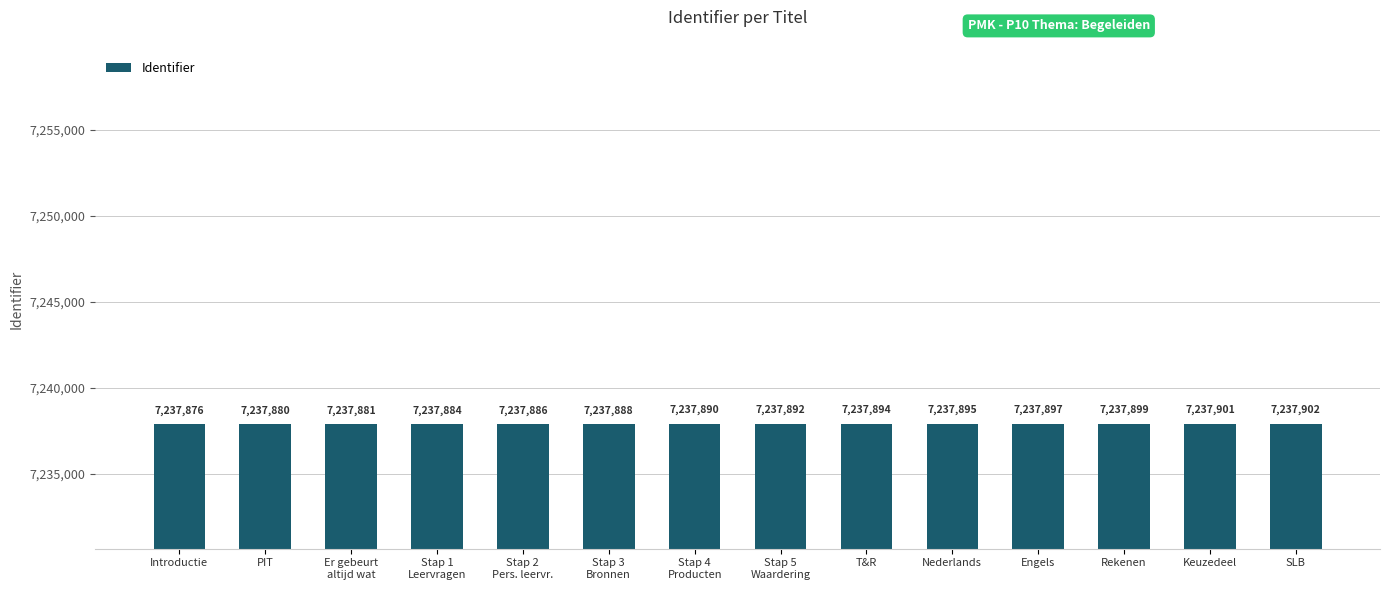

Between Nederlands and Engels, which is larger?

Engels